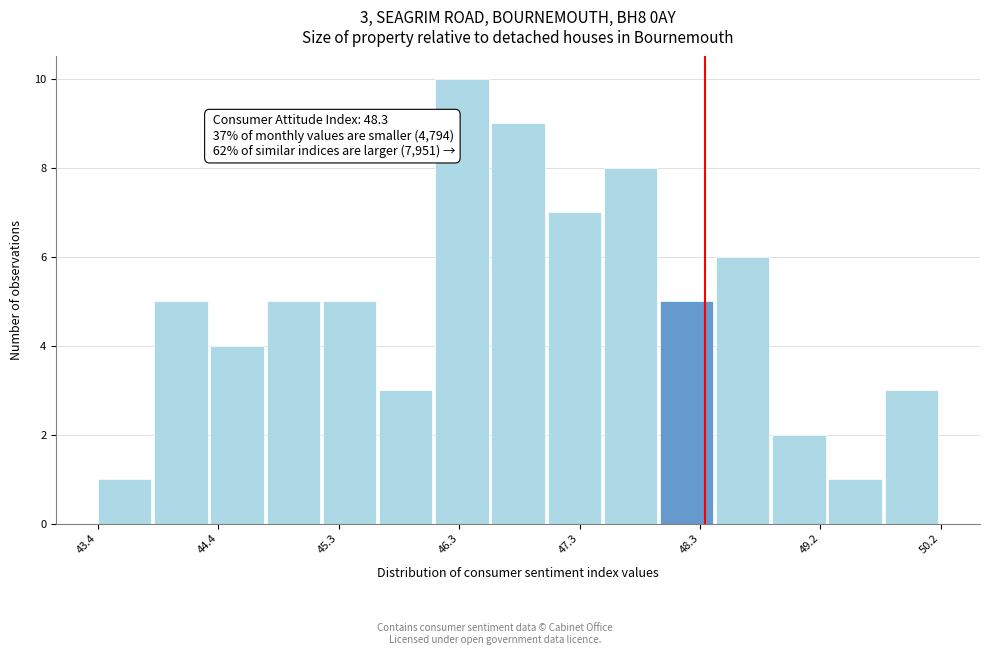

Over which range of the x-axis is the bar tallest?

46.1 to 46.6